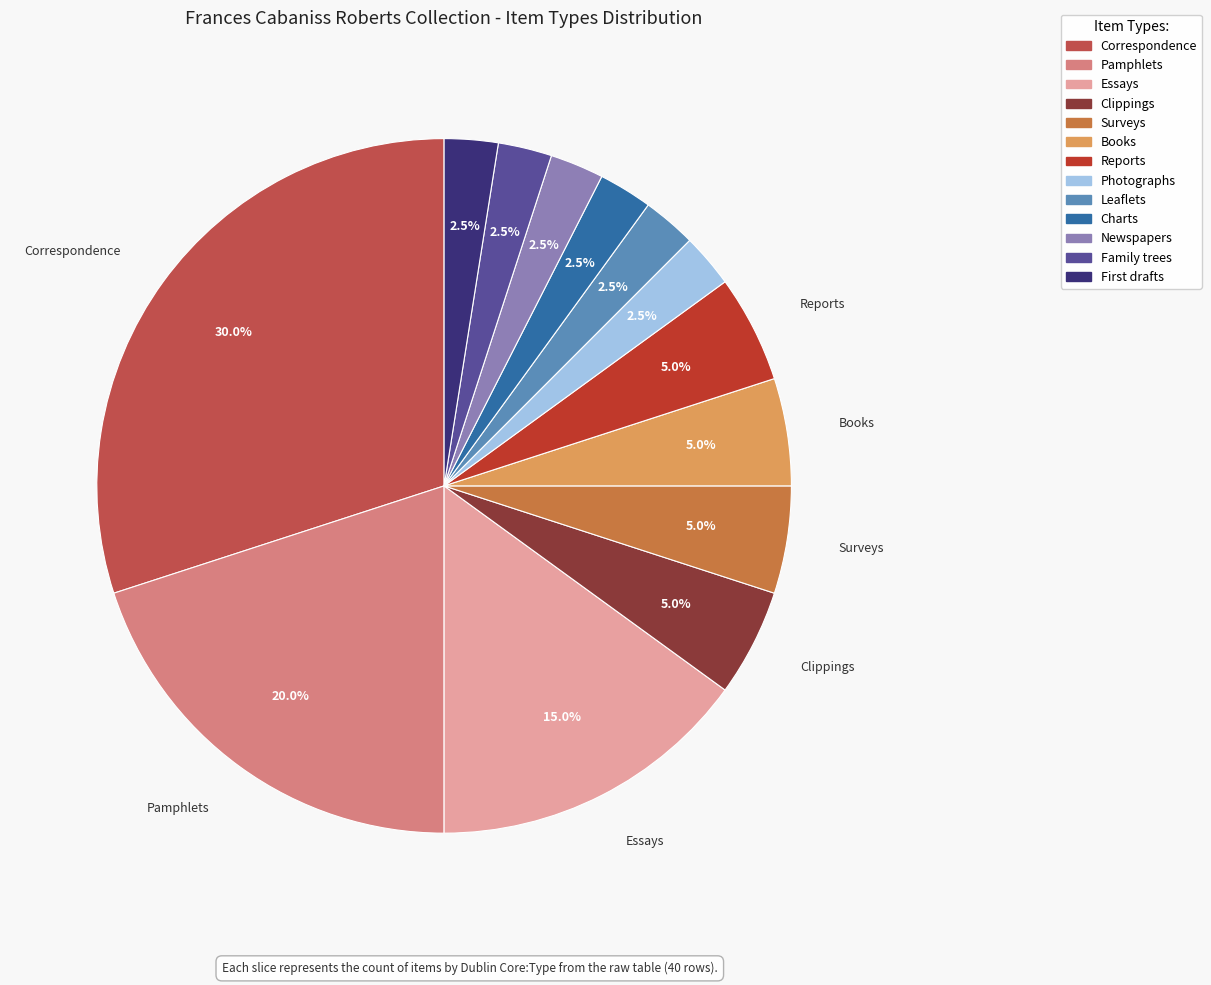

Which category has the biggest portion of the pie?

Correspondence